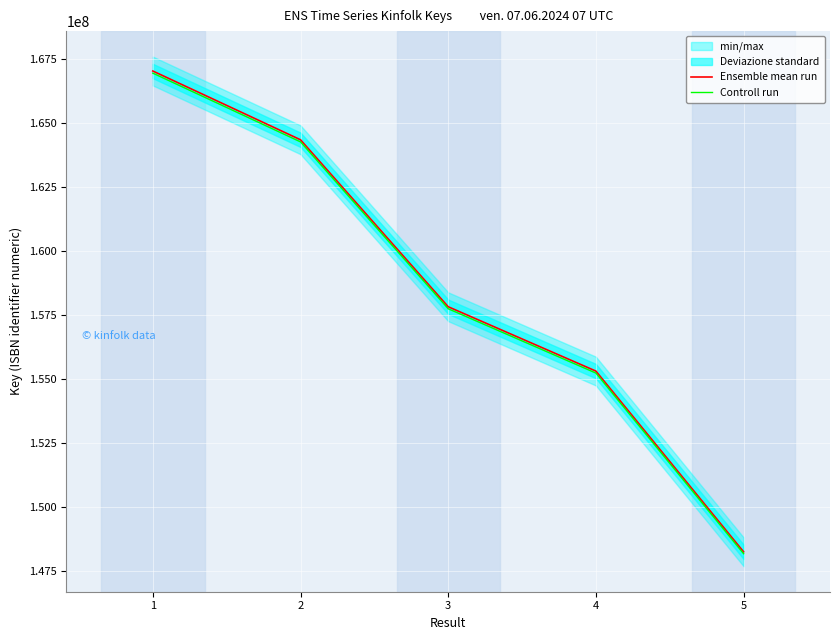

Which series has the largest range (max minus min)?

Ensemble mean run